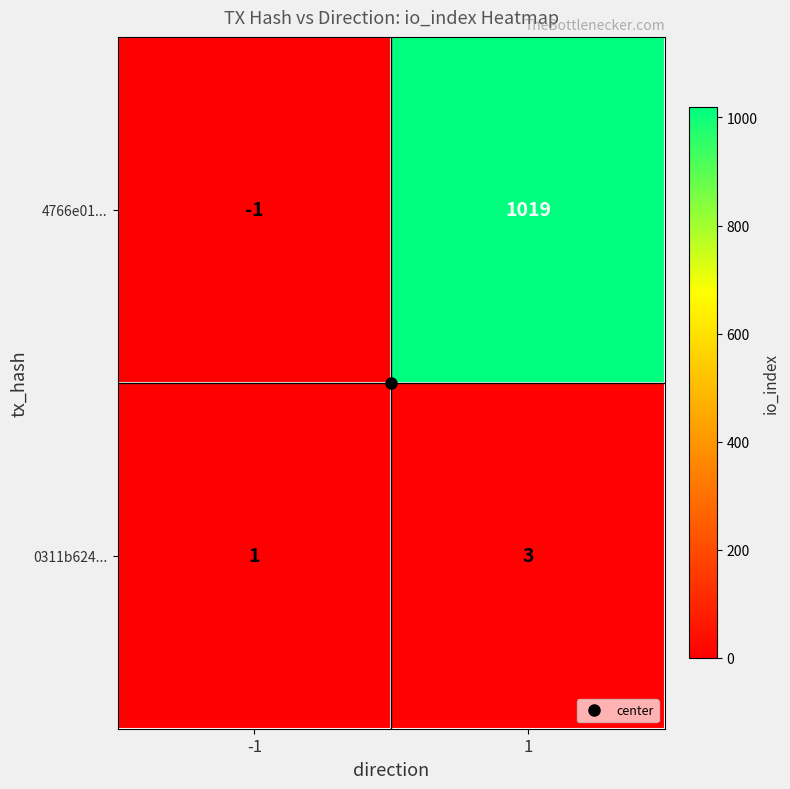

What is the difference between the maximum and minimum values in the 4766e01... series?

1020